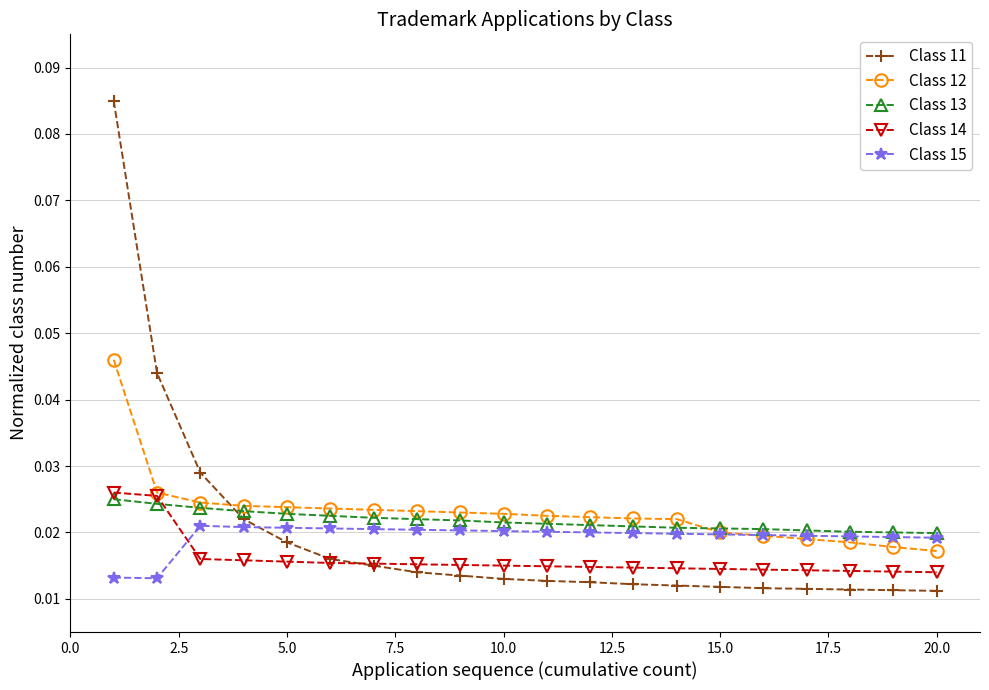

Which series ends up on top after the final intersection of Class 11 and Class 13?

Class 13